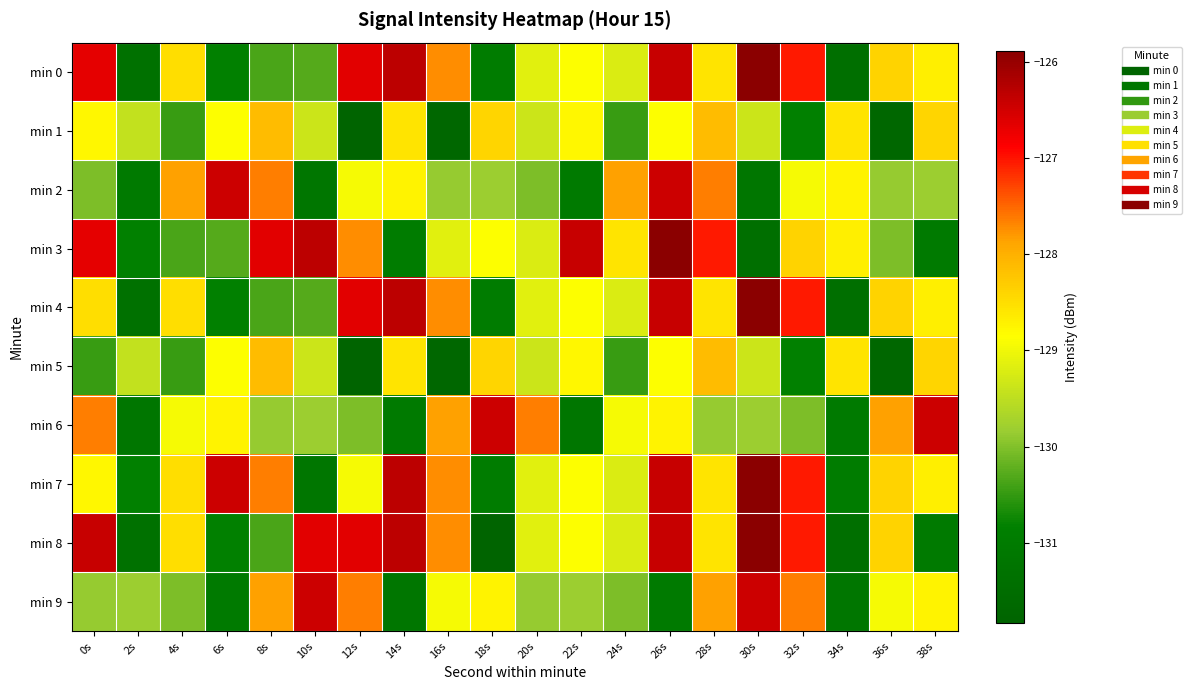

Reading left to right, what are all the values shown in this chart?

min 0: 0s=-126.7	2s=-131.3	4s=-128.5	6s=-130.8	8s=-130.4	10s=-130.3	12s=-126.6	14s=-126.3	16s=-127.7	18s=-131.0	20s=-129.1	22s=-128.9	24s=-129.2	26s=-126.4	28s=-128.6	30s=-125.9	32s=-127.0	34s=-131.4	36s=-128.4	38s=-128.7
min 1: 0s=-128.8	2s=-129.4	4s=-130.5	6s=-128.9	8s=-128.1	10s=-129.4	12s=-131.8	14s=-128.6	16s=-131.7	18s=-128.4	20s=-129.4	22s=-128.8	24s=-130.5	26s=-128.9	28s=-128.1	30s=-129.4	32s=-130.8	34s=-128.6	36s=-131.7	38s=-128.4
min 2: 0s=-130.0	2s=-131.0	4s=-127.9	6s=-126.4	8s=-127.6	10s=-131.2	12s=-128.9	14s=-128.7	16s=-129.9	18s=-129.8	20s=-130.0	22s=-131.0	24s=-127.9	26s=-126.4	28s=-127.6	30s=-131.2	32s=-128.9	34s=-128.7	36s=-129.9	38s=-129.8
min 3: 0s=-126.7	2s=-130.8	4s=-130.4	6s=-130.3	8s=-126.6	10s=-126.3	12s=-127.7	14s=-131.0	16s=-129.1	18s=-128.9	20s=-129.2	22s=-126.4	24s=-128.6	26s=-125.9	28s=-127.0	30s=-131.4	32s=-128.4	34s=-128.7	36s=-130.0	38s=-131.0
min 4: 0s=-128.5	2s=-131.3	4s=-128.5	6s=-130.8	8s=-130.4	10s=-130.3	12s=-126.6	14s=-126.3	16s=-127.7	18s=-131.0	20s=-129.1	22s=-128.9	24s=-129.2	26s=-126.4	28s=-128.6	30s=-125.9	32s=-127.0	34s=-131.4	36s=-128.4	38s=-128.7
min 5: 0s=-130.5	2s=-129.4	4s=-130.5	6s=-128.9	8s=-128.1	10s=-129.4	12s=-131.8	14s=-128.6	16s=-131.7	18s=-128.4	20s=-129.4	22s=-128.8	24s=-130.5	26s=-128.9	28s=-128.1	30s=-129.4	32s=-130.8	34s=-128.6	36s=-131.7	38s=-128.4
min 6: 0s=-127.6	2s=-131.2	4s=-128.9	6s=-128.7	8s=-129.9	10s=-129.8	12s=-130.0	14s=-131.0	16s=-127.9	18s=-126.4	20s=-127.6	22s=-131.2	24s=-128.9	26s=-128.7	28s=-129.9	30s=-129.8	32s=-130.0	34s=-131.0	36s=-127.9	38s=-126.4
min 7: 0s=-128.8	2s=-130.8	4s=-128.5	6s=-126.4	8s=-127.6	10s=-131.2	12s=-128.9	14s=-126.3	16s=-127.7	18s=-131.0	20s=-129.1	22s=-128.9	24s=-129.2	26s=-126.4	28s=-128.6	30s=-125.9	32s=-127.0	34s=-131.0	36s=-128.4	38s=-128.7
min 8: 0s=-126.4	2s=-131.3	4s=-128.5	6s=-130.8	8s=-130.4	10s=-126.6	12s=-126.6	14s=-126.3	16s=-127.7	18s=-131.8	20s=-129.1	22s=-128.9	24s=-129.2	26s=-126.4	28s=-128.6	30s=-125.9	32s=-127.0	34s=-131.4	36s=-128.4	38s=-131.0
min 9: 0s=-129.9	2s=-129.8	4s=-130.0	6s=-131.0	8s=-127.9	10s=-126.4	12s=-127.6	14s=-131.2	16s=-128.9	18s=-128.7	20s=-129.9	22s=-129.8	24s=-130.0	26s=-131.0	28s=-127.9	30s=-126.4	32s=-127.6	34s=-131.2	36s=-128.9	38s=-128.7